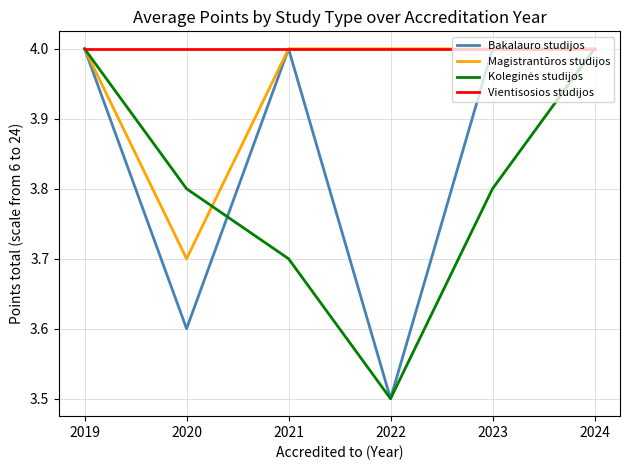

What is the minimum value for Bakalauro studijos?

3.5